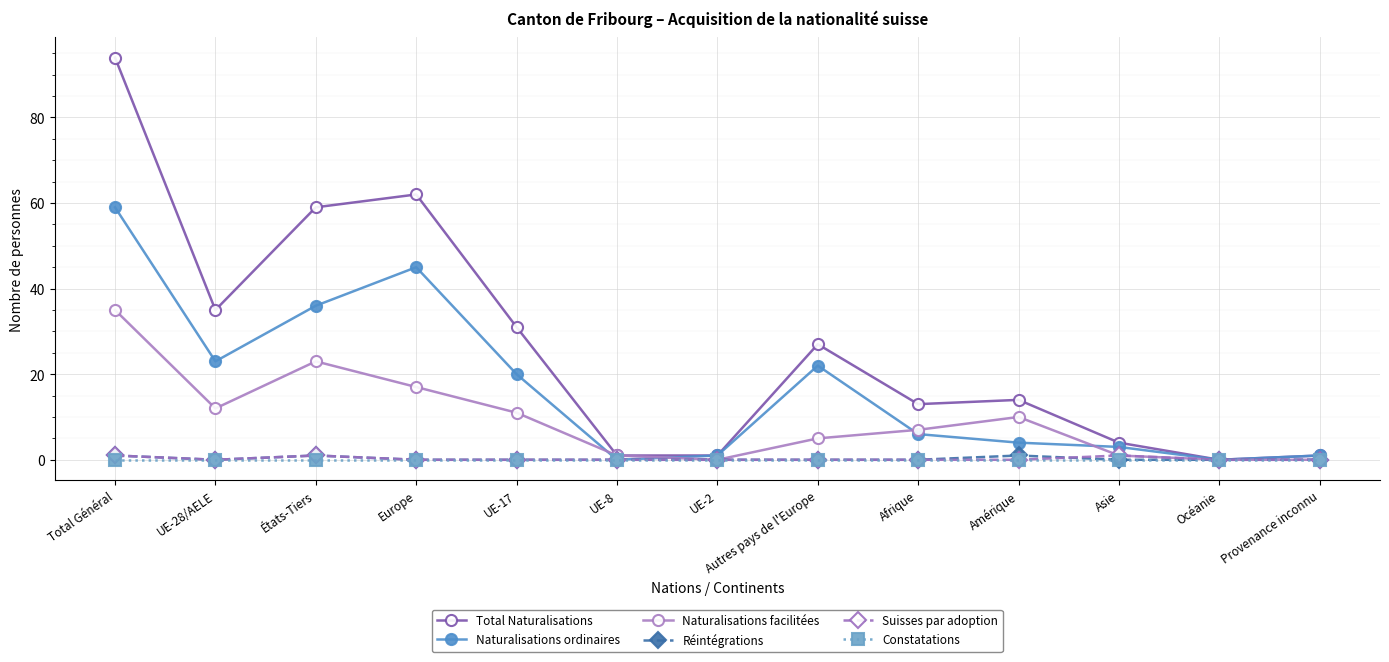

Which series changed the most between Total Général and UE-28/AELE?

Total Naturalisations